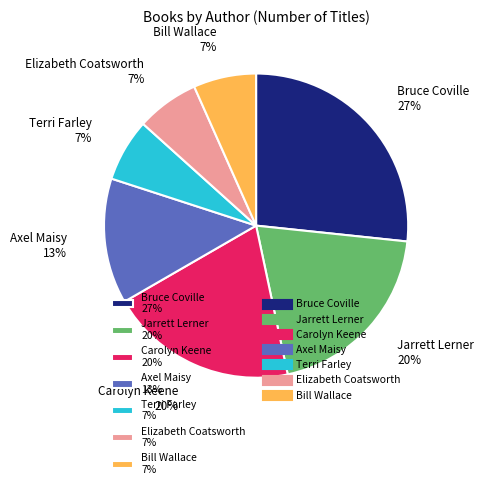

To the nearest percent, what portion does Jarrett Lerner represent?

20%